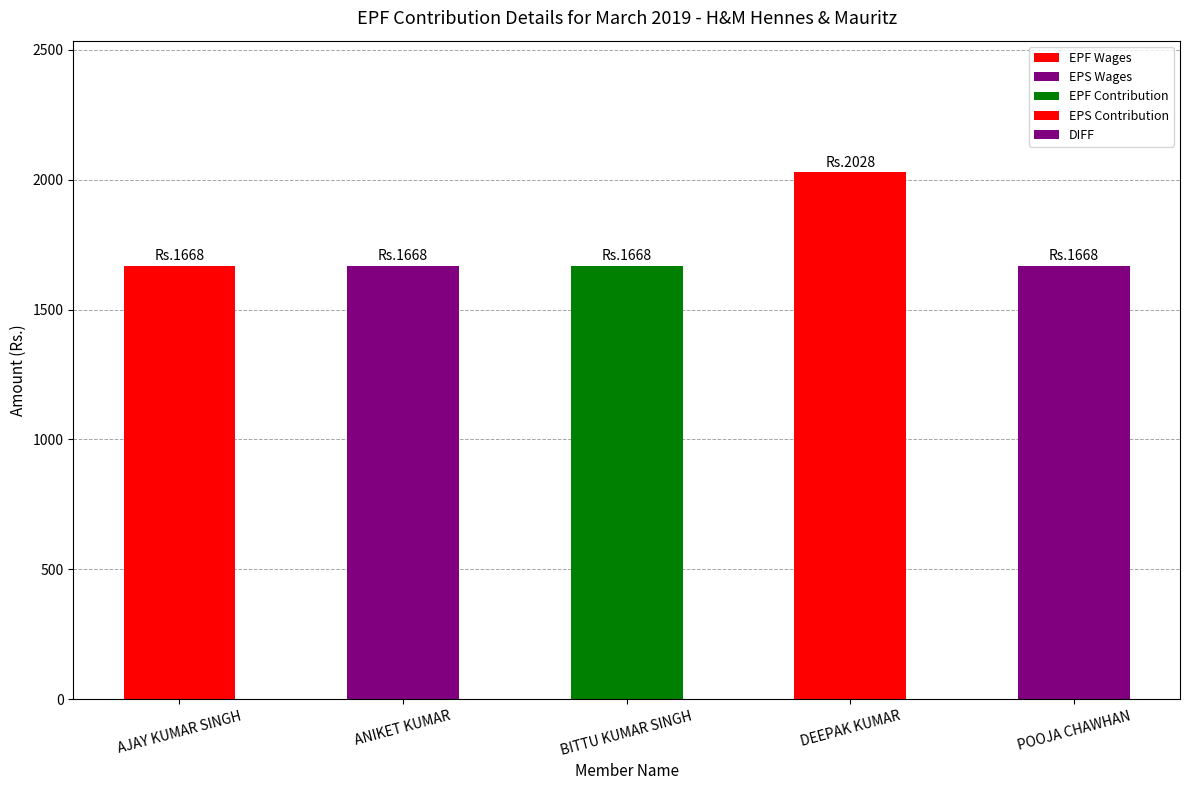

What is the label of the 1st bar from the right?

POOJA CHAWHAN